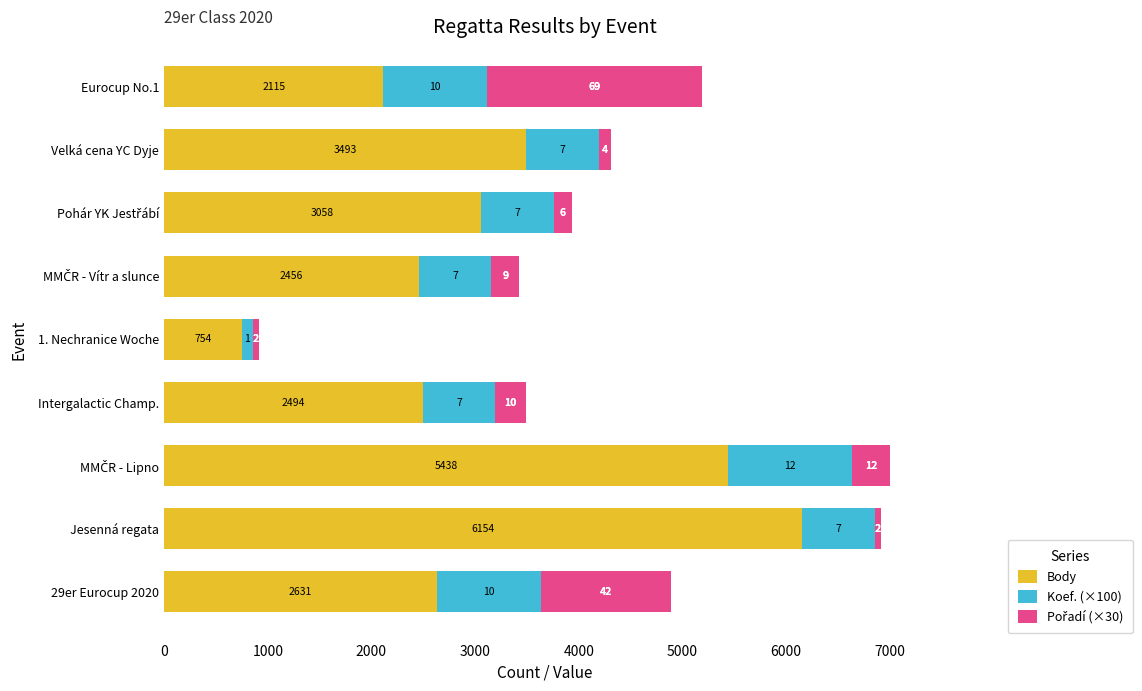

What are all the series names shown in the legend?

Body, Koef. (×100), Pořadí (×30)